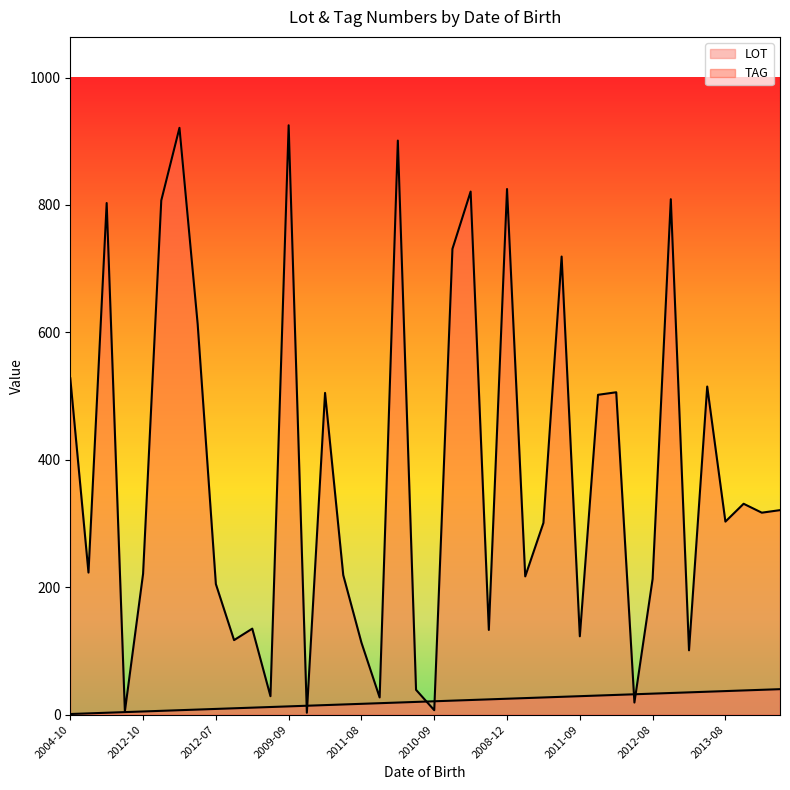

Is it true that LOT equals 7 at 2009-07?

True